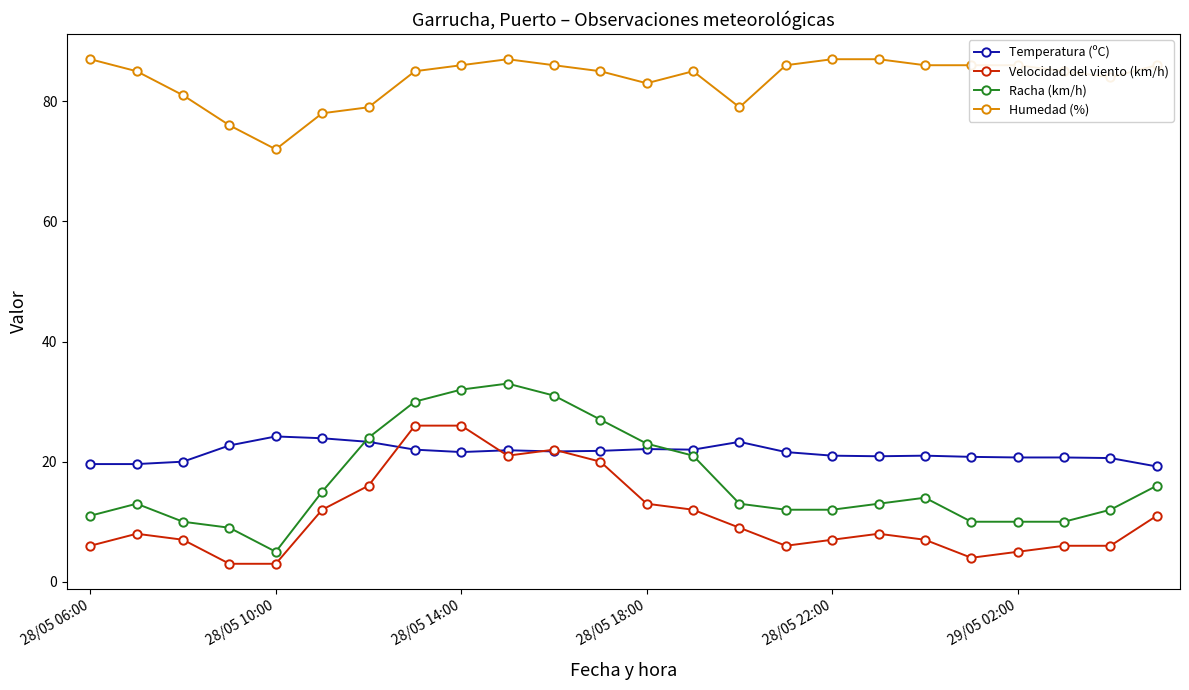

What is the greatest value displayed?

87.0